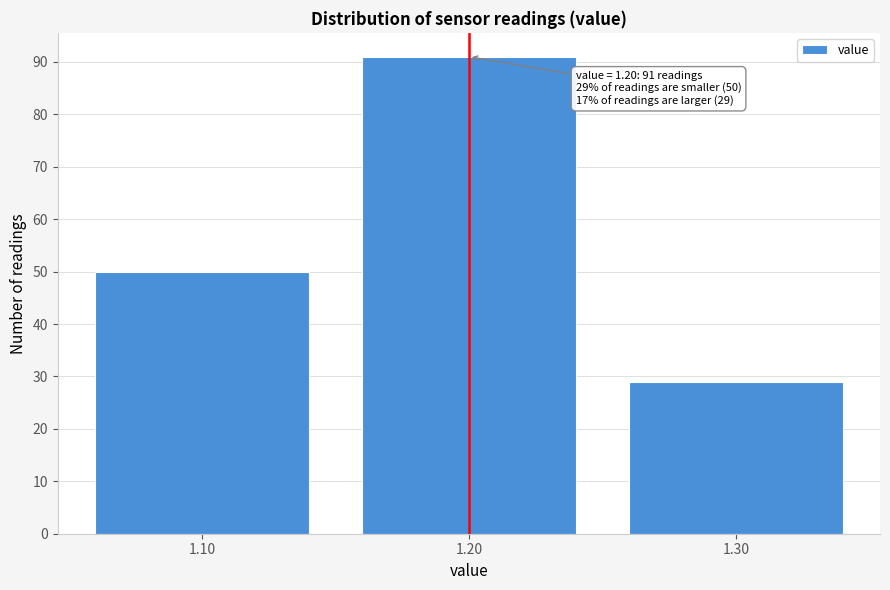

Which range on the x-axis has the tallest bar?

1.15 to 1.25